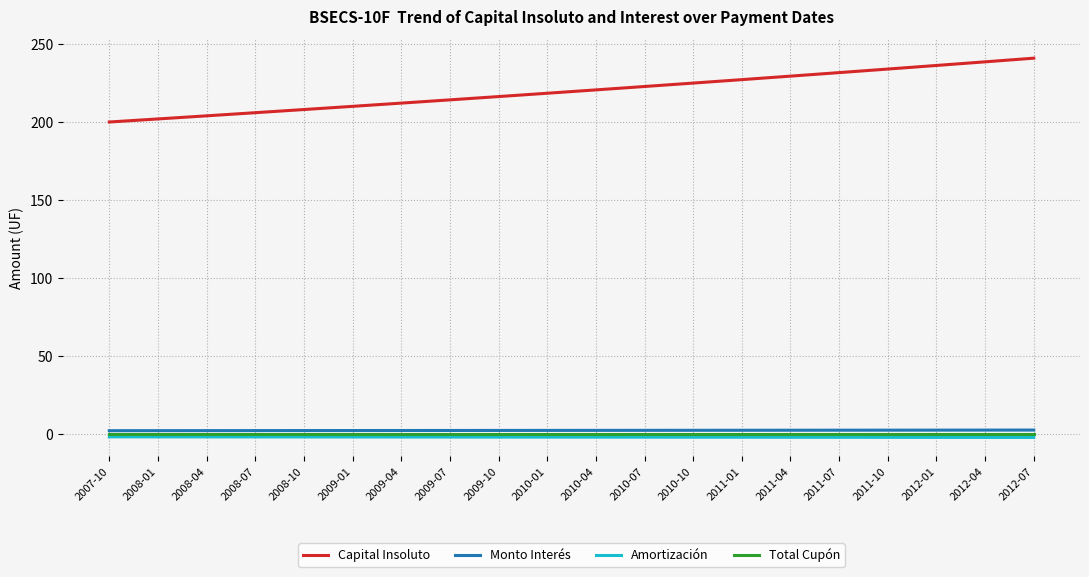

Is the value of Capital Insoluto at 2012-01 greater than the value of Amortización at 2011-01?

Yes